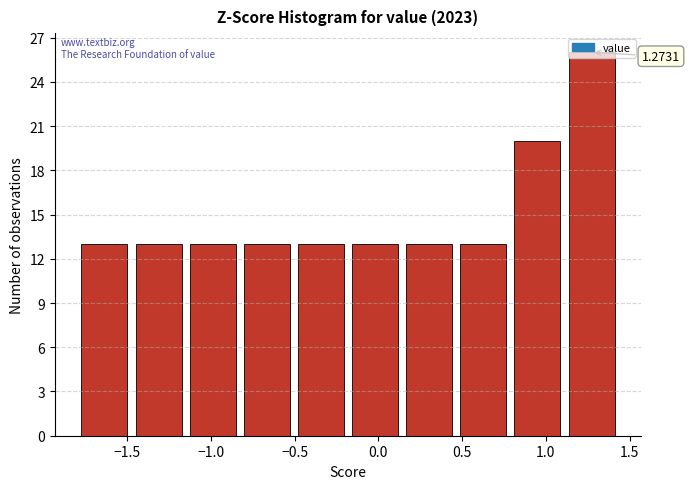

Which range on the x-axis has the tallest bar?

1.10 to 1.45